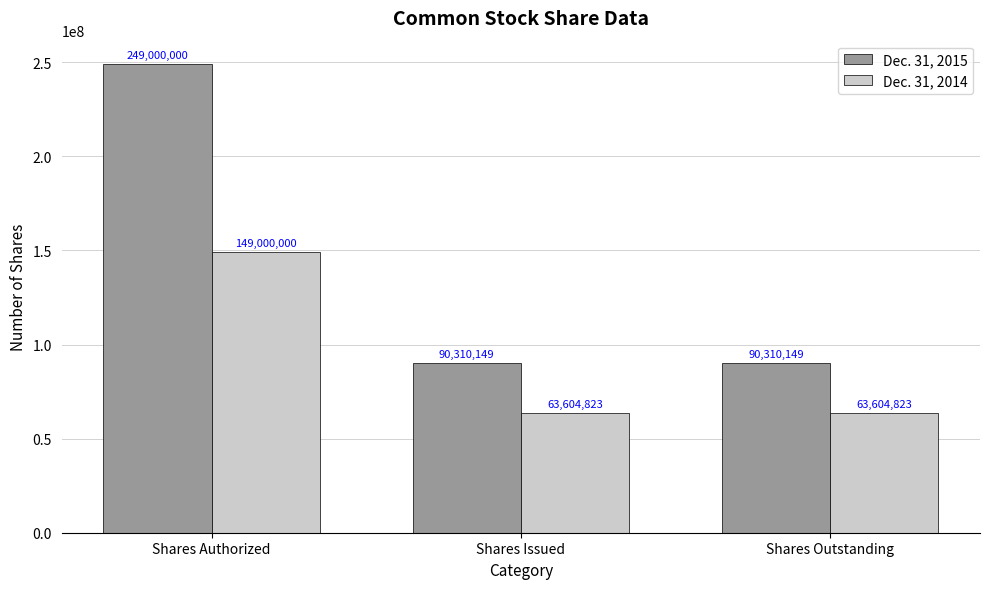

Rank the series at Shares Outstanding from highest to lowest value.

Dec. 31, 2015, Dec. 31, 2014